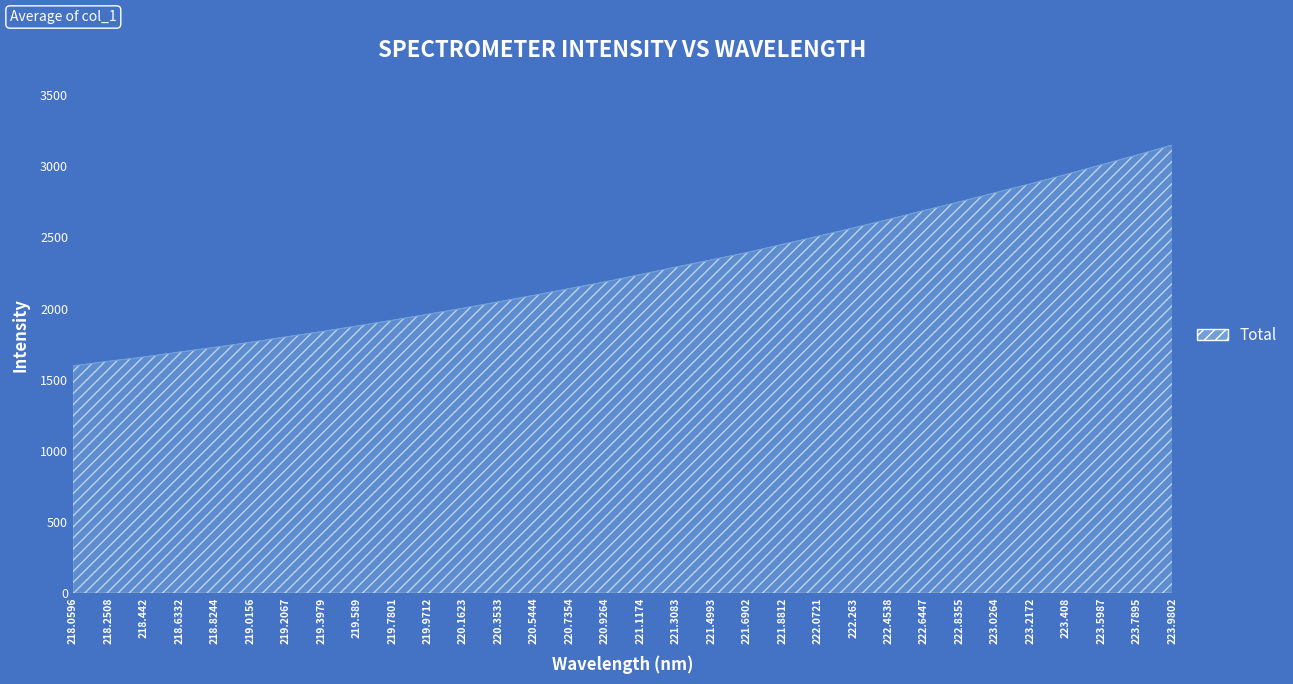

Reading left to right, transcribe all the data shown in this chart.

1597.1	1629.2	1659.6	1694.3	1727.3	1762.6	1800.5	1837.9	1876.8	1917.9	1959.6	2002.6	2047.5	2093.3	2140.6	2188.0	2239.0	2291.6	2342.4	2393.9	2450.9	2508.1	2566.6	2627.1	2689.5	2750.4	2814.1	2877.1	2942.8	3010.6	3079.0	3149.9